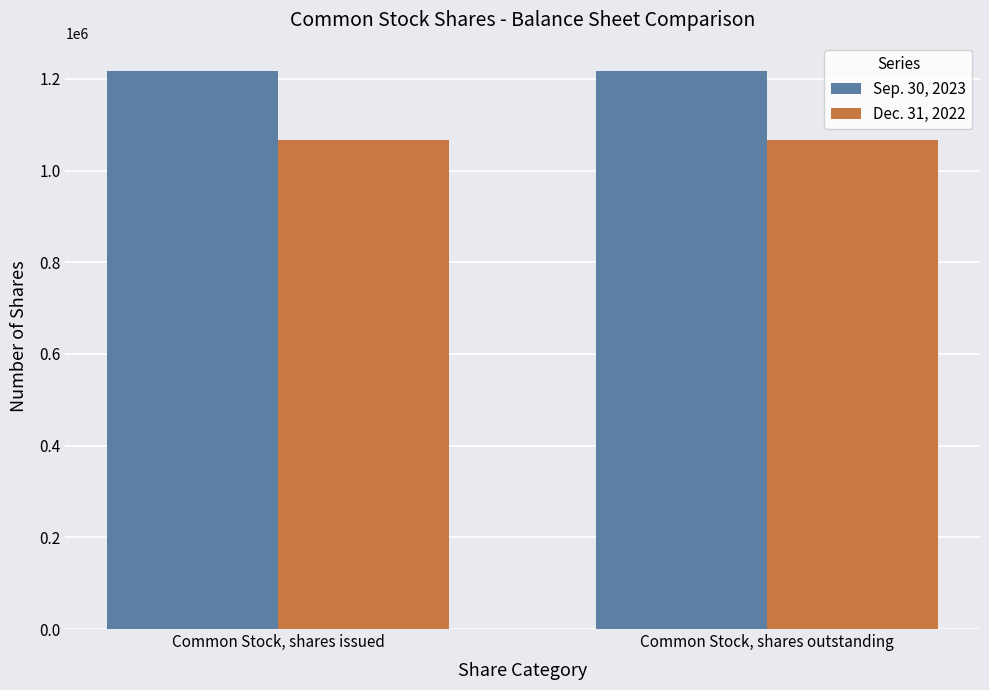

What is the spread (max minus min) of values at Common Stock, shares issued?

150490